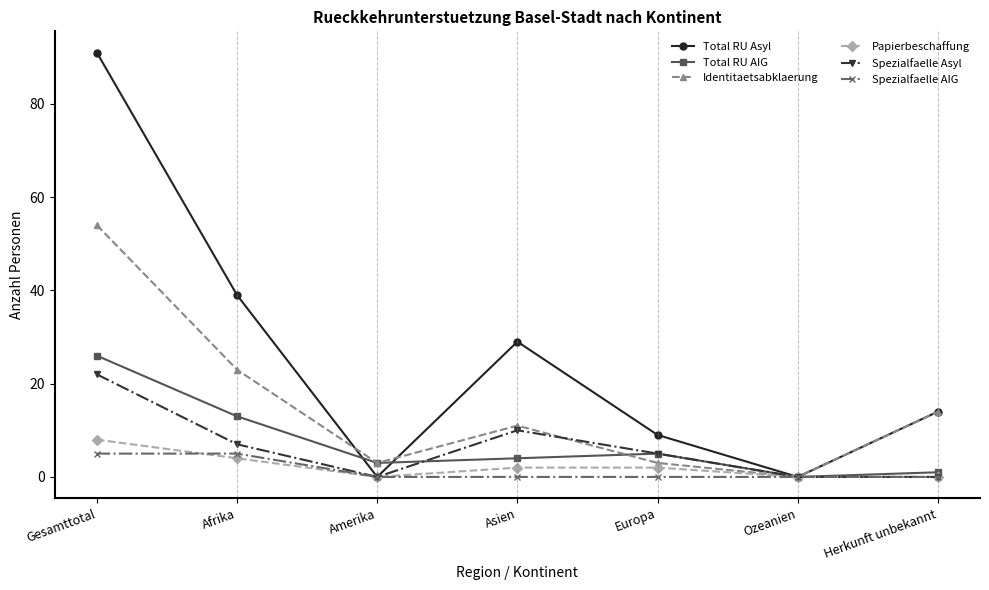

What is the value of the Total RU AIG point at the 4th from the left?

4